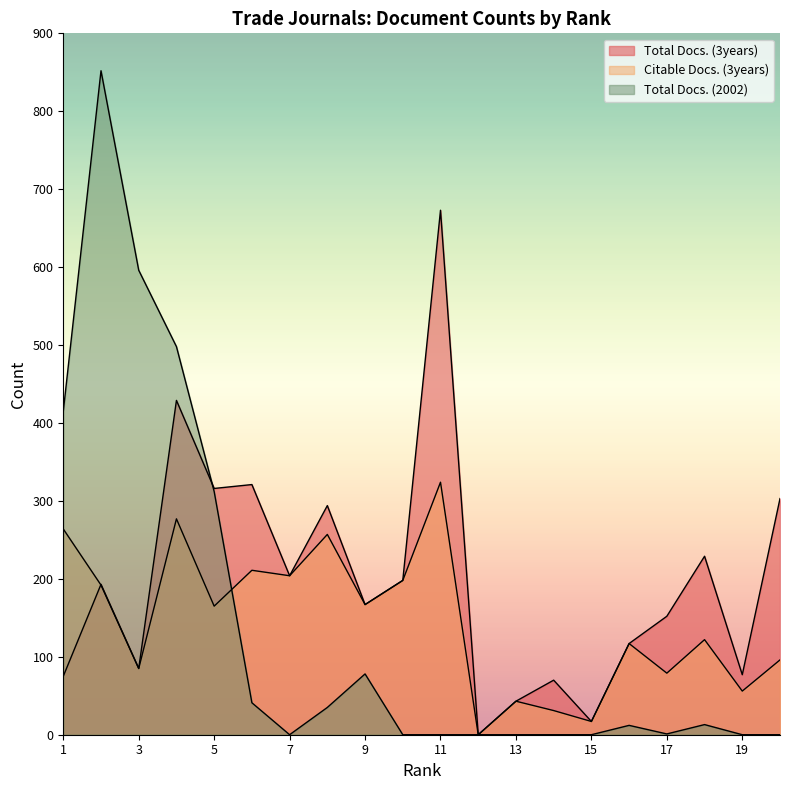

Reading left to right, transcribe all the data shown in this chart.

Total Docs. (3years): 75	193	85	429	316	321	204	294	167	198	673	0	43	70	17	117	152	229	77	303
Citable Docs. (3years): 264	192	85	277	165	211	204	257	167	198	324	0	43	31	17	117	79	122	56	96
Total Docs. (2002): 415	852	596	498	312	41	0	35	78	0	0	0	0	0	0	12	1	13	0	0